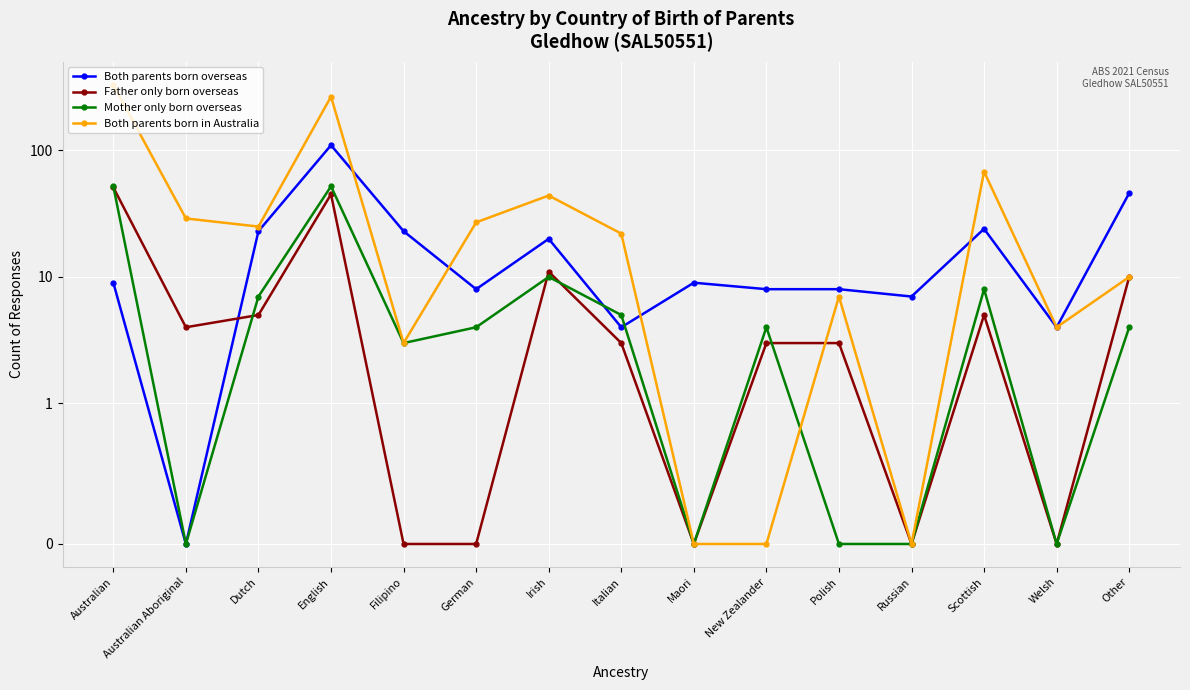

Reading left to right, what are all the values shown in this chart?

Both parents born overseas: 9	0	23	110	23	8	20	4	9	8	8	7	24	4	46
Father only born overseas: 51	4	5	45	0	0	11	3	0	3	3	0	5	0	10
Mother only born overseas: 52	0	7	52	3	4	10	5	0	4	0	0	8	0	4
Both parents born in Australia: 330	29	25	266	3	27	44	22	0	0	7	0	68	4	10